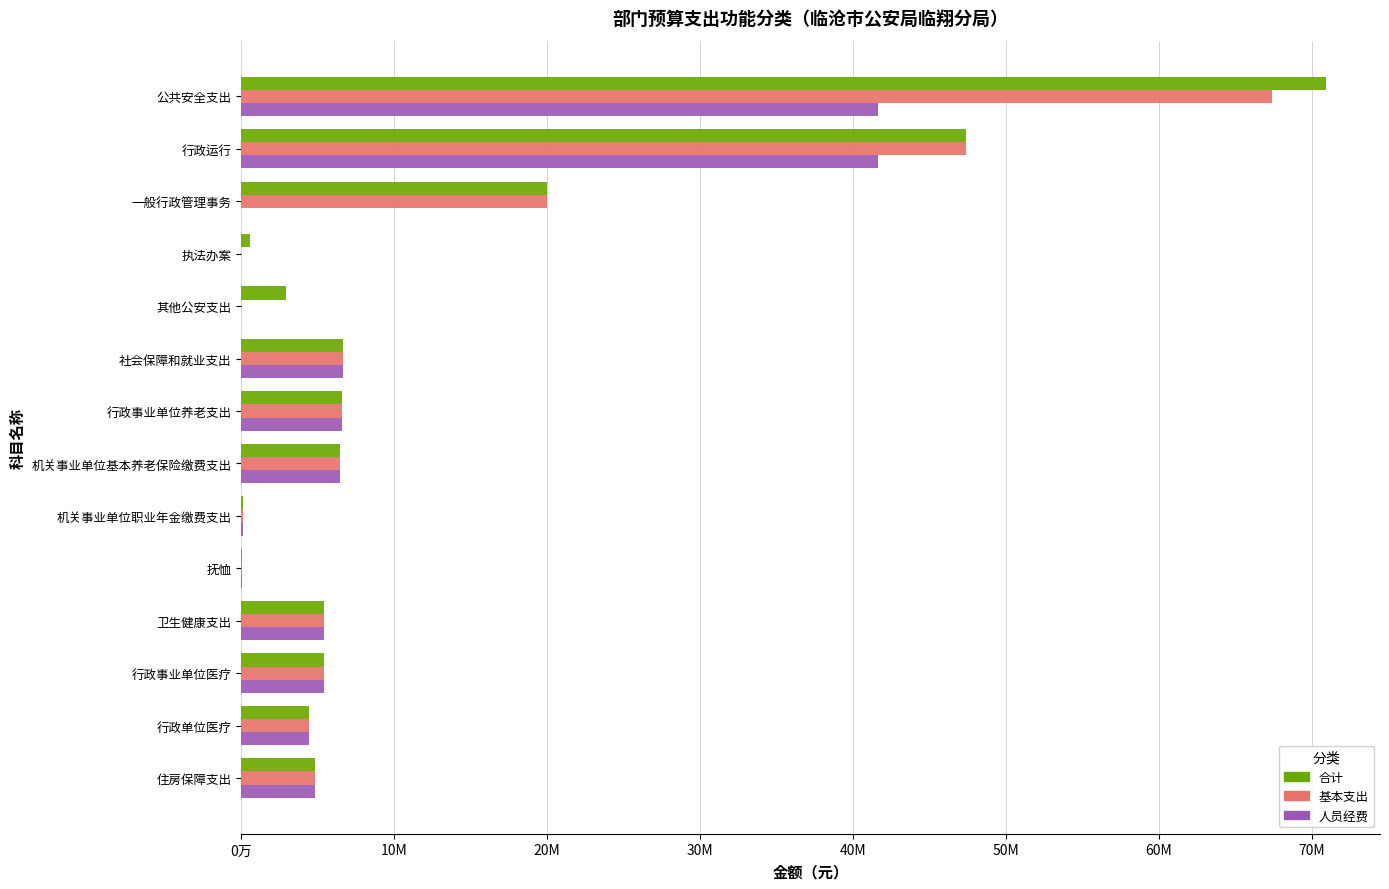

What are all the series names shown in the legend?

合计, 基本支出, 人员经费